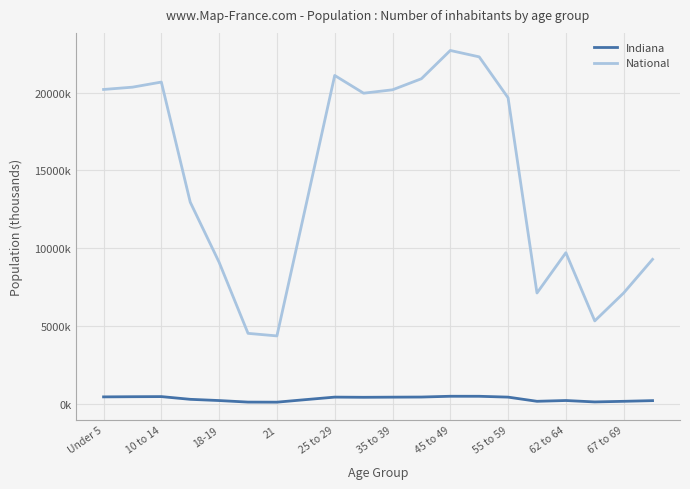

True or false: National and Indiana cross at least once.

False